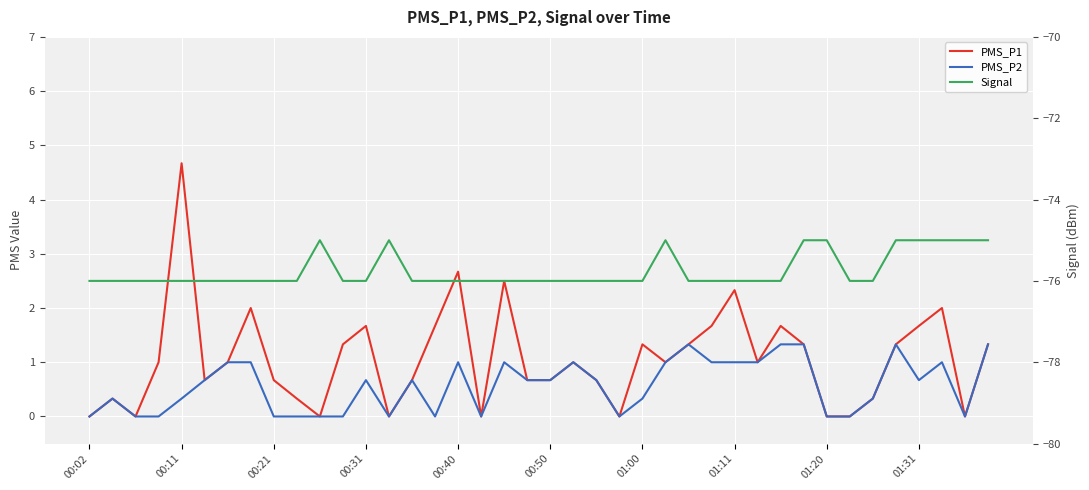

Does the chart display data point markers on the line(s)?

No